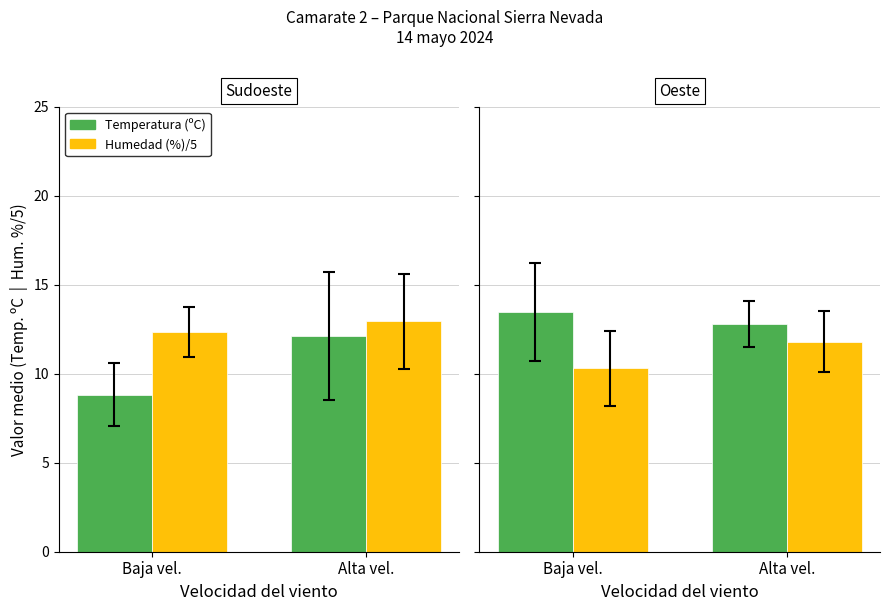

What position from the left is Alta vel.?

2